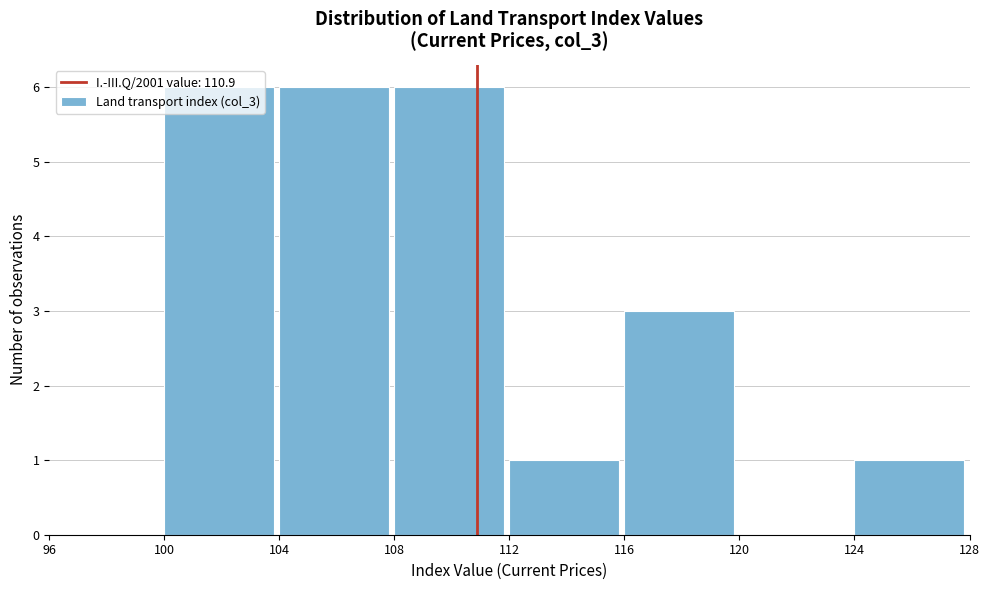

Reading left to right, list every bar in this chart as the range it spans on the x-axis followed by its height. The values are not printed on the chart, so give them approximately, as read against the axis.

96 to 100: 0
100 to 104: 6
104 to 108: 6
108 to 112: 6
112 to 116: 1
116 to 120: 3
120 to 124: 0
124 to 128: 1